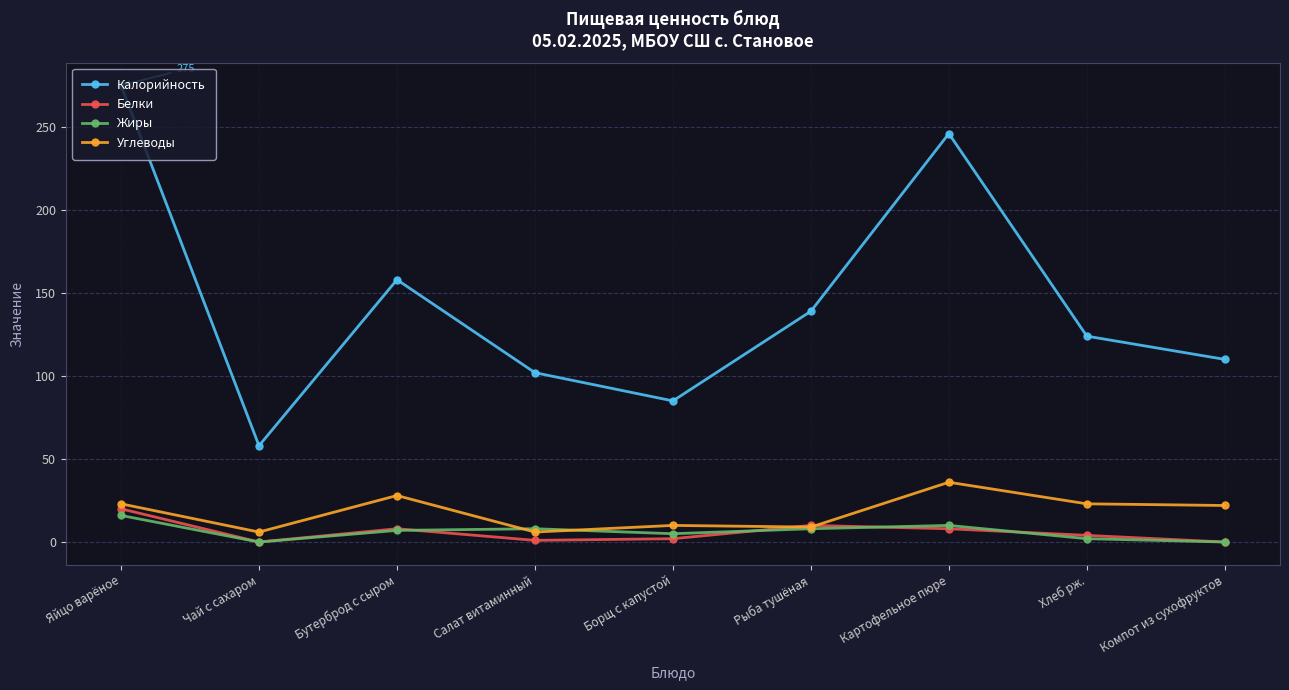

Where is the first local minimum for Углеводы?

Чай с сахаром